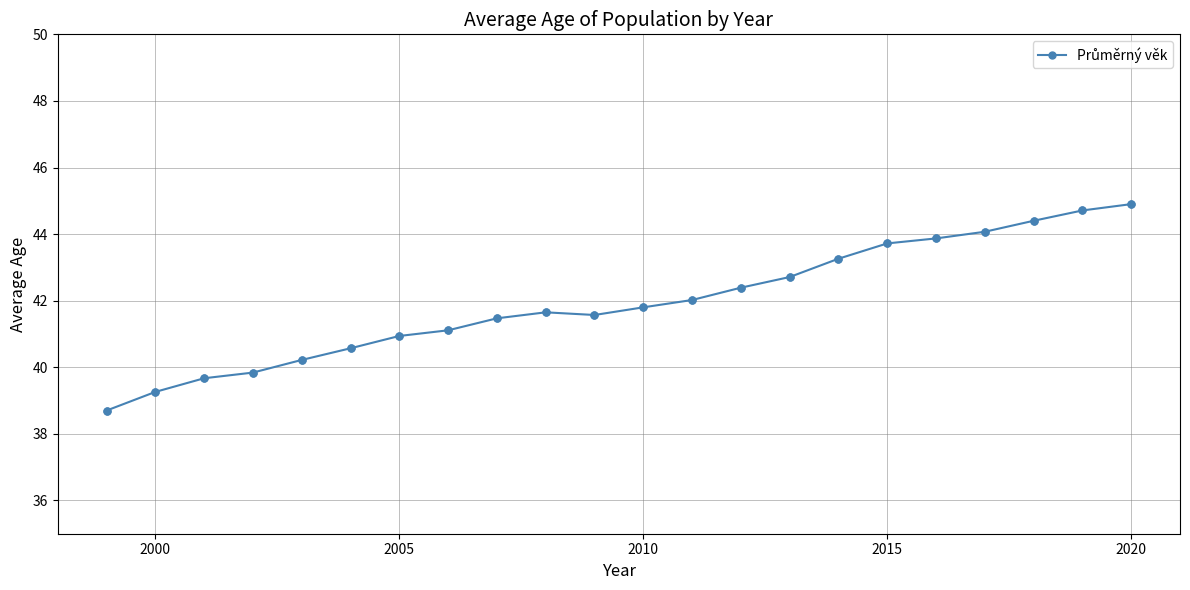

What is the greatest value displayed?

44.9